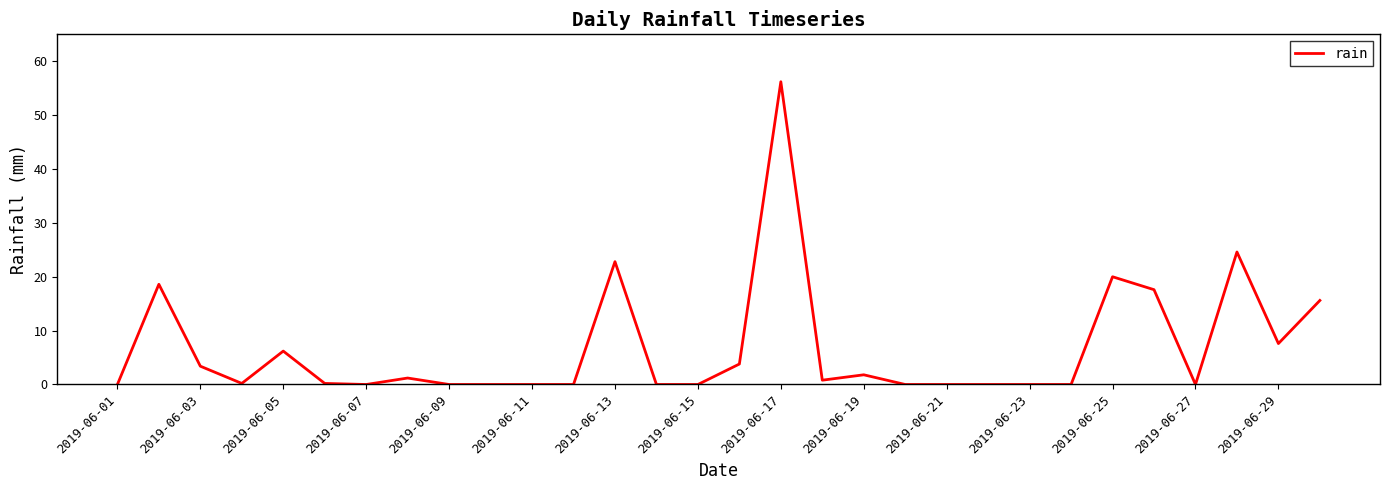

How many lines are shown in the chart?

1